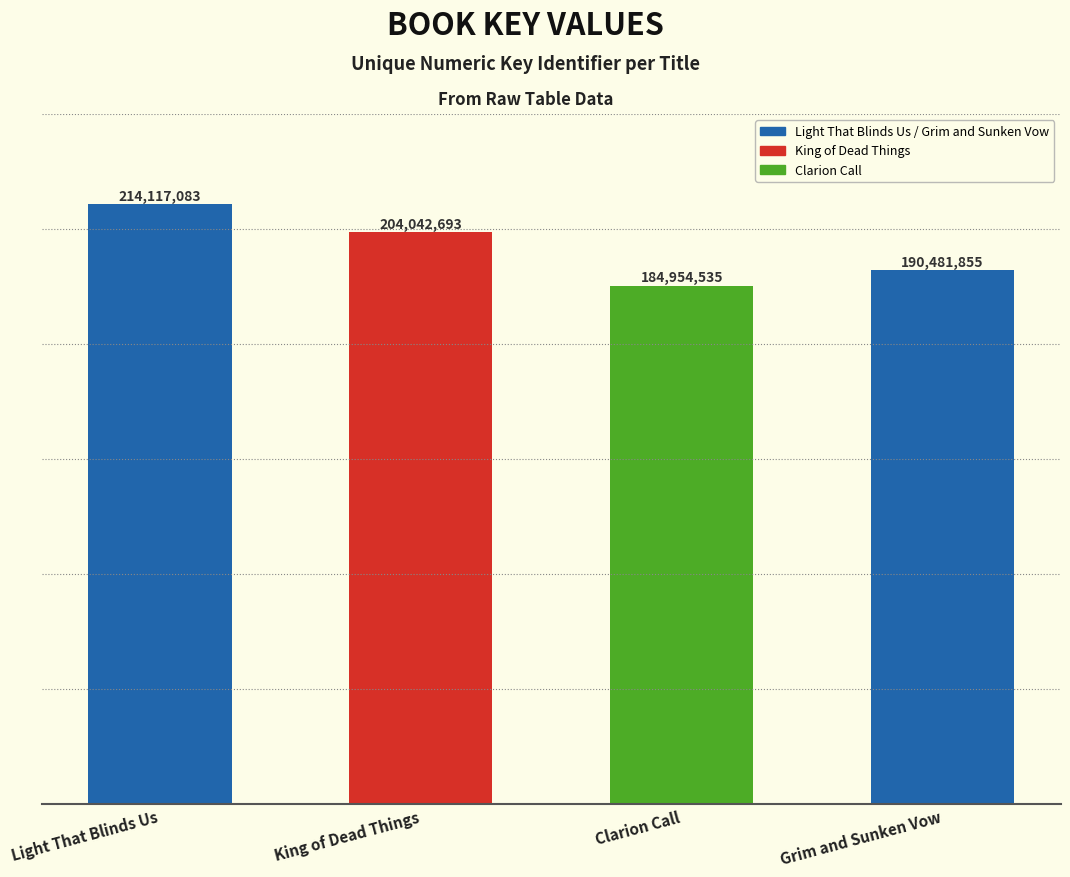

Rank the categories by value from highest to lowest.

Light That Blinds Us, King of Dead Things, Grim and Sunken Vow, Clarion Call